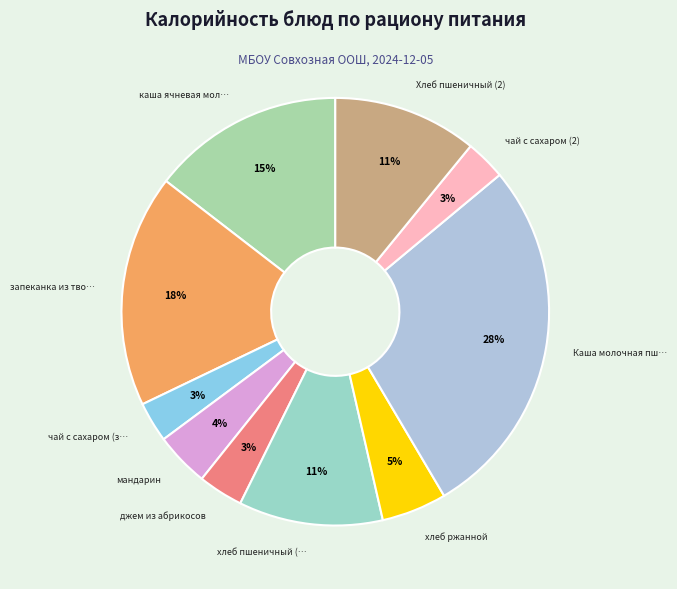

Count the number of slices in the pie.

10